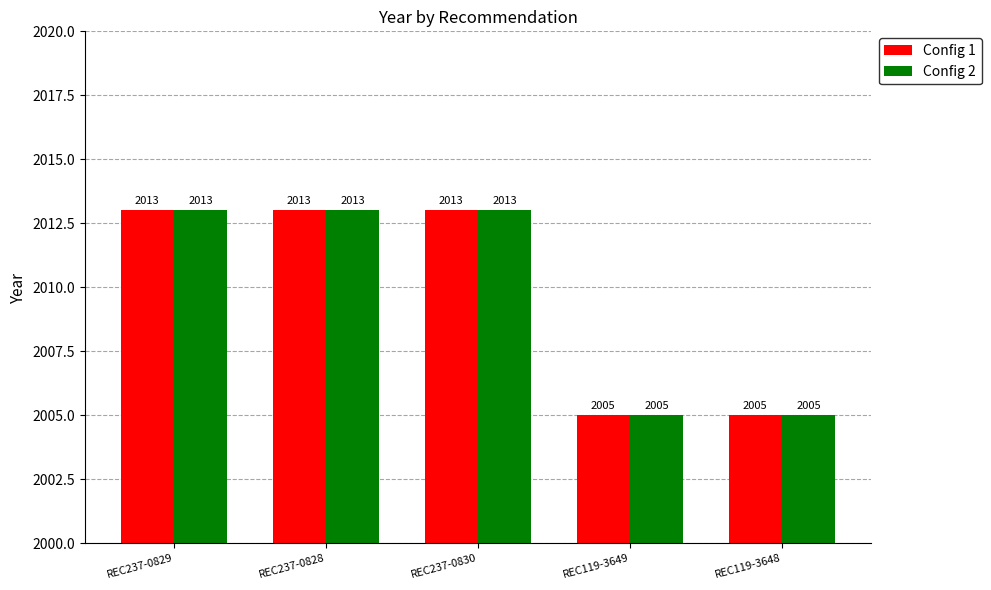

What is the total value across all series at REC237-0828?

4026